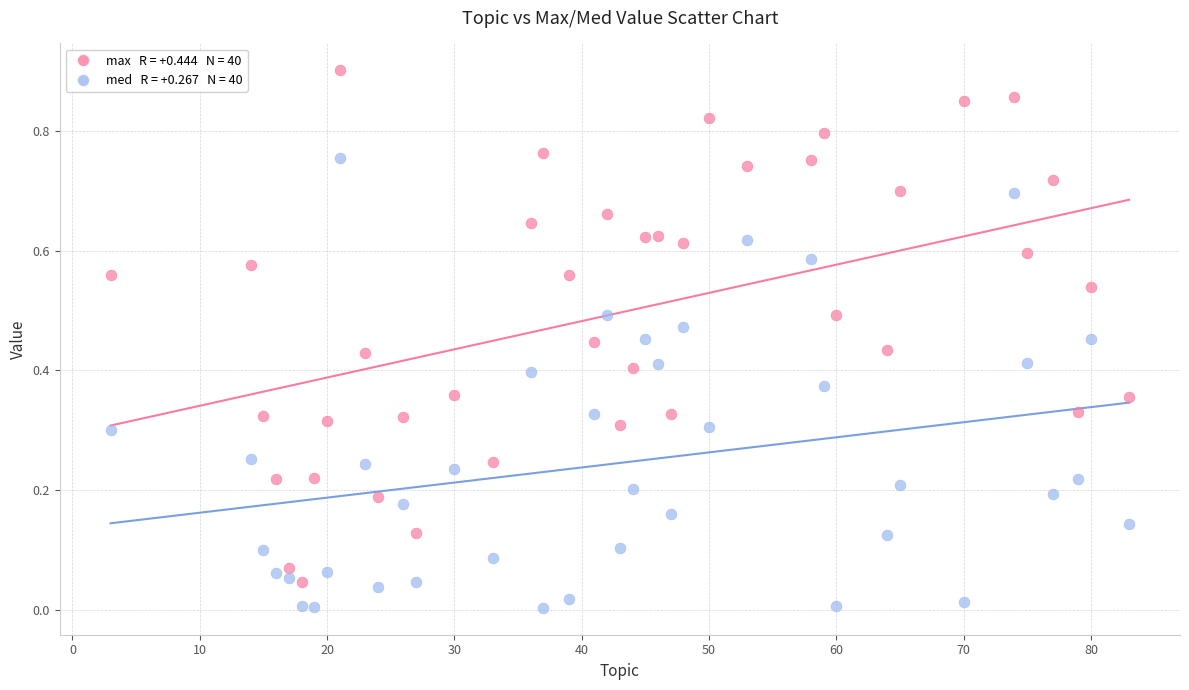

Across all data points, what is the range of X values (max minus min)?

80.0